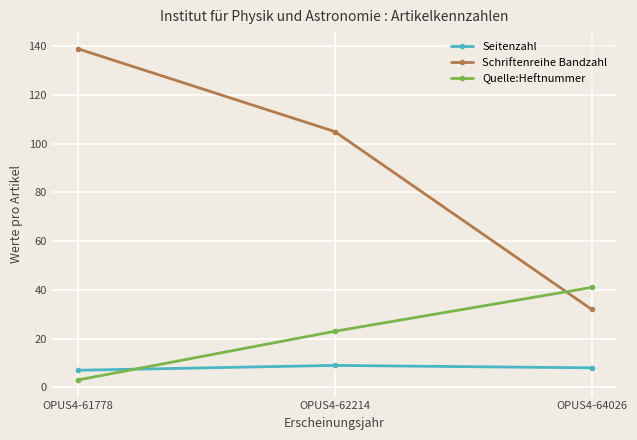

True or false: Seitenzahl has a value of 9 at OPUS4-62214.

True